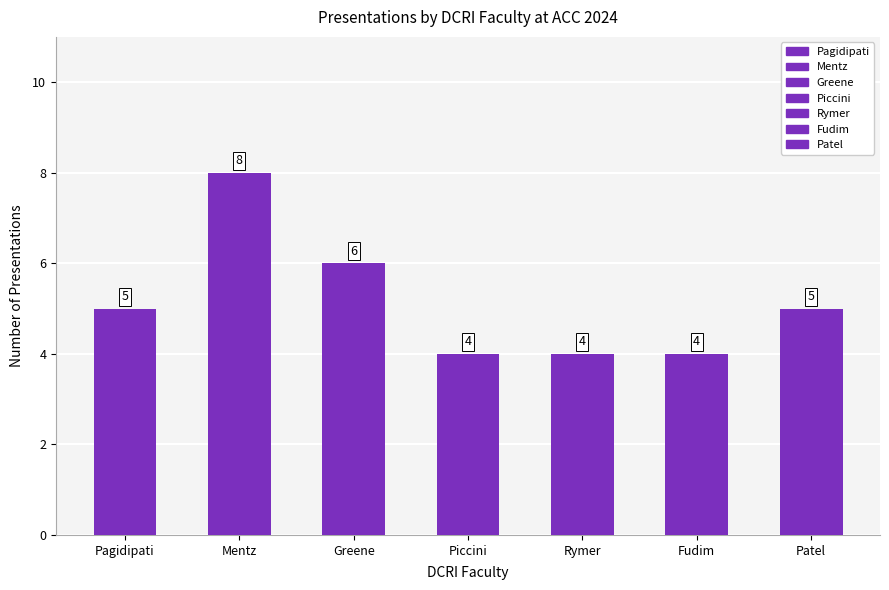

Between Mentz and Rymer, which is larger?

Mentz